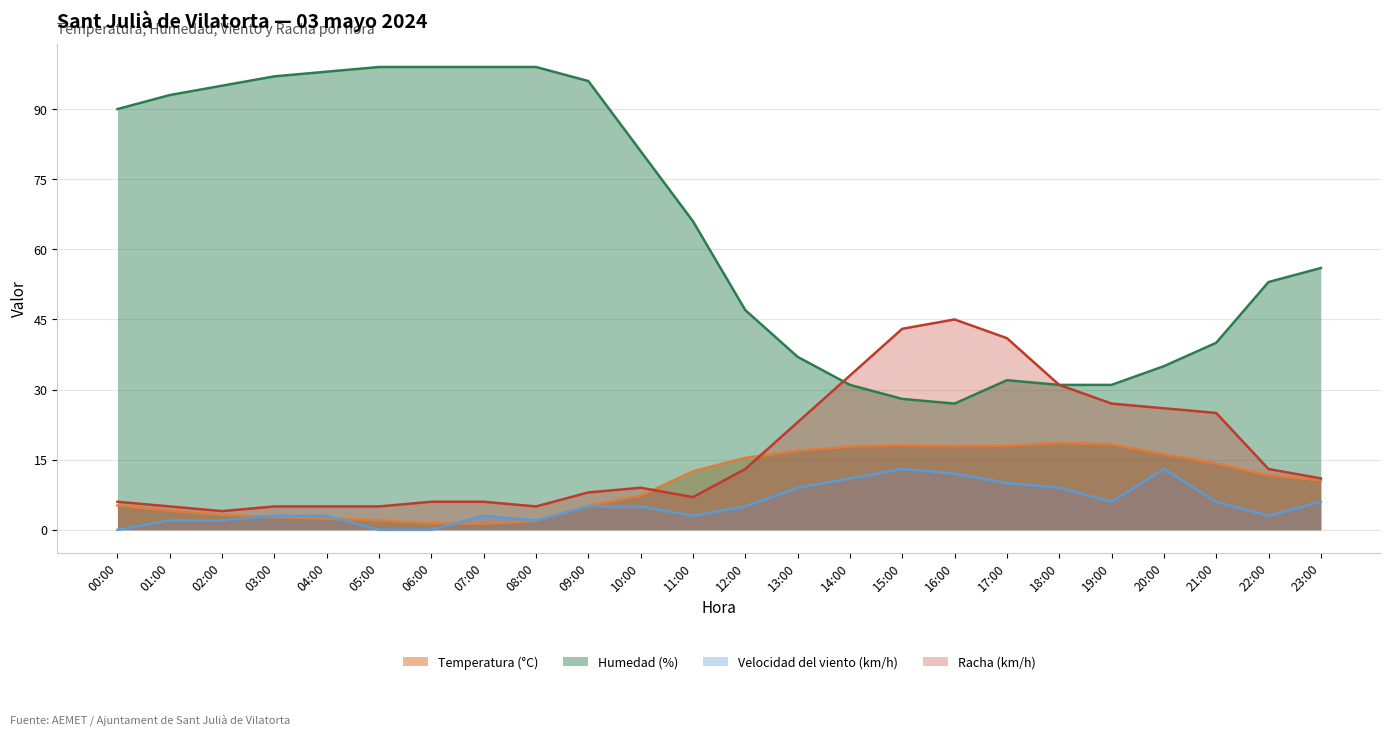

Does the chart display data point markers on the line(s)?

No